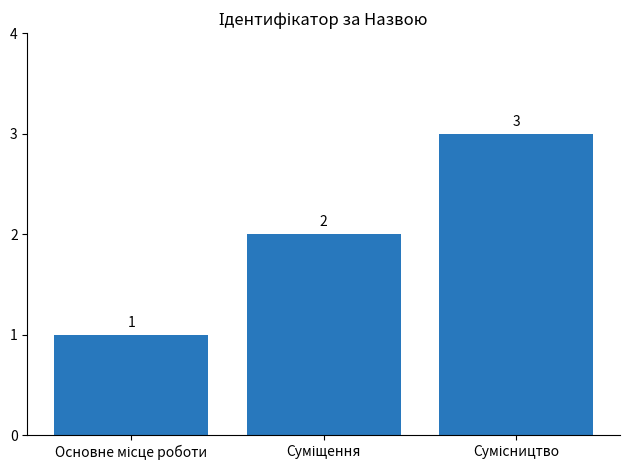

What is the value of the 1st bar from the left?

1